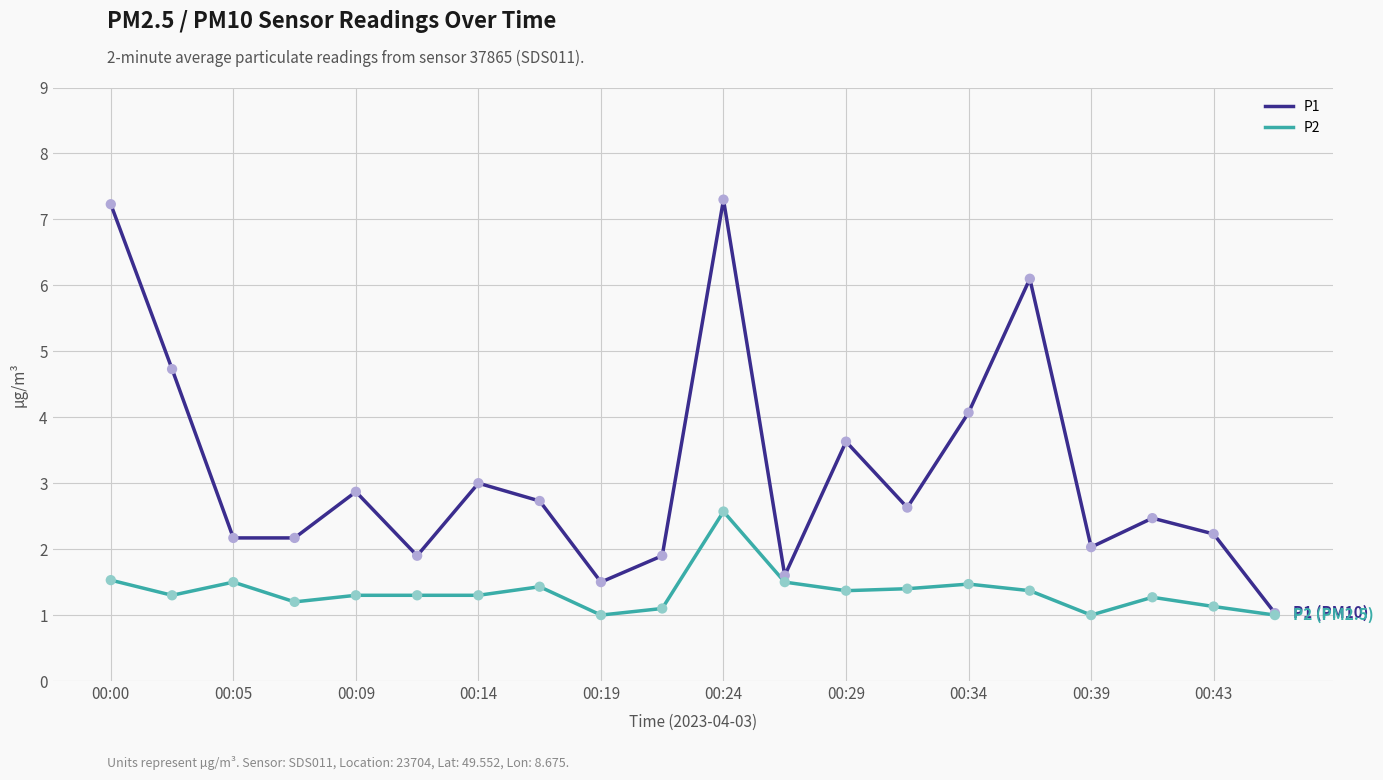

Which series has the largest range (max minus min)?

P1